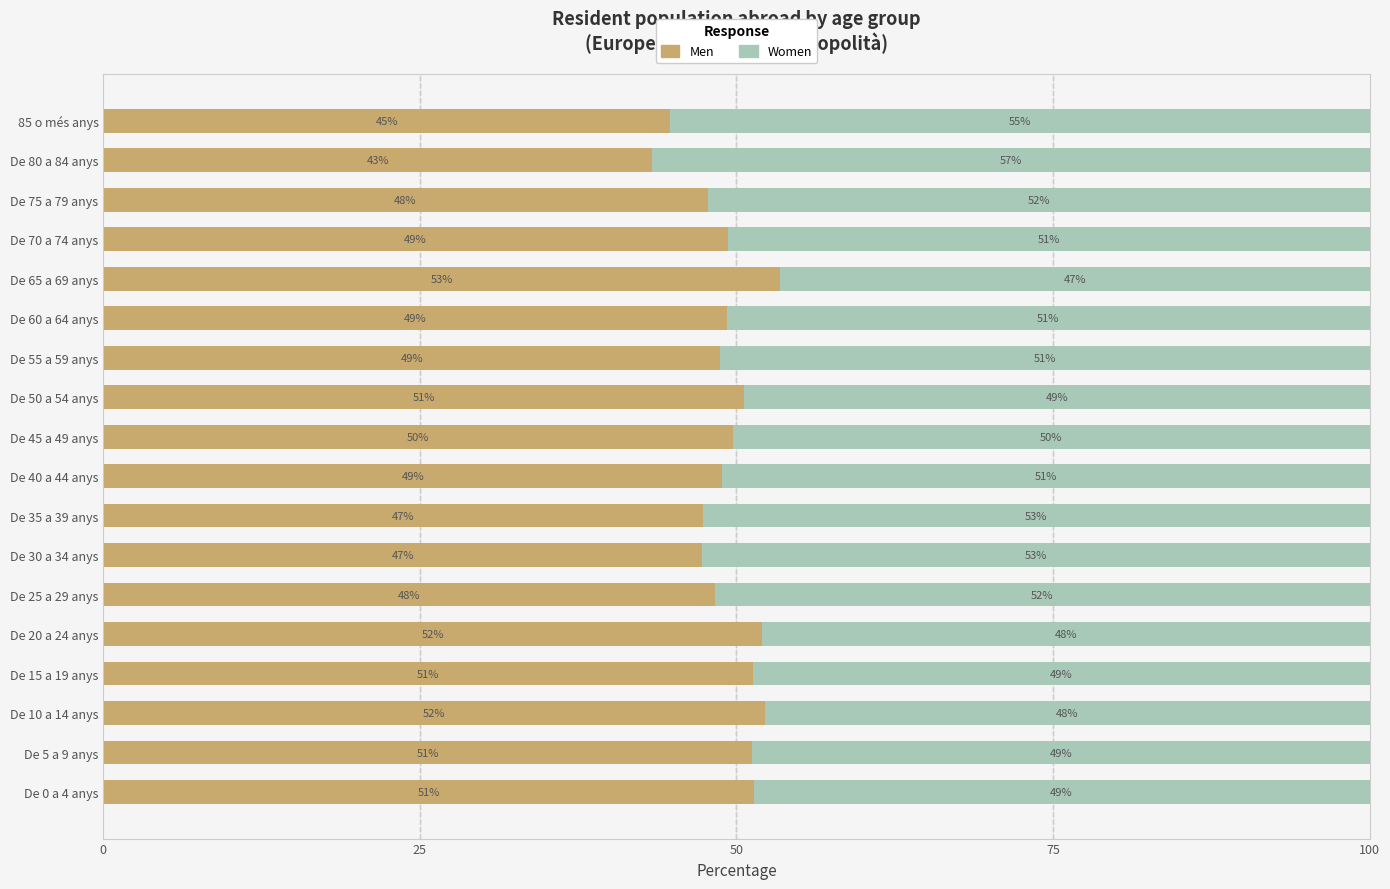

What is the minimum value for Men?

43.4